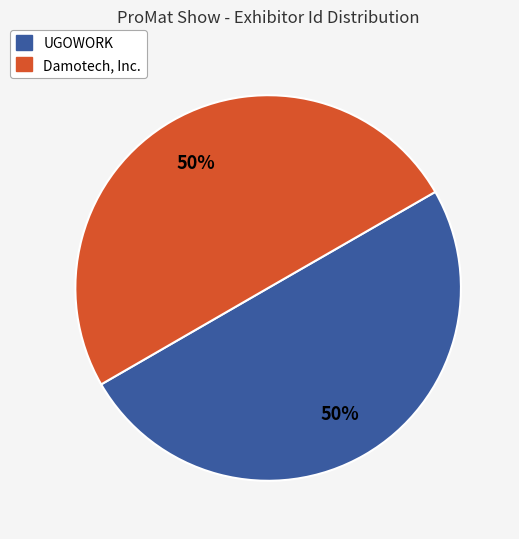

How many segments does this pie chart have?

2